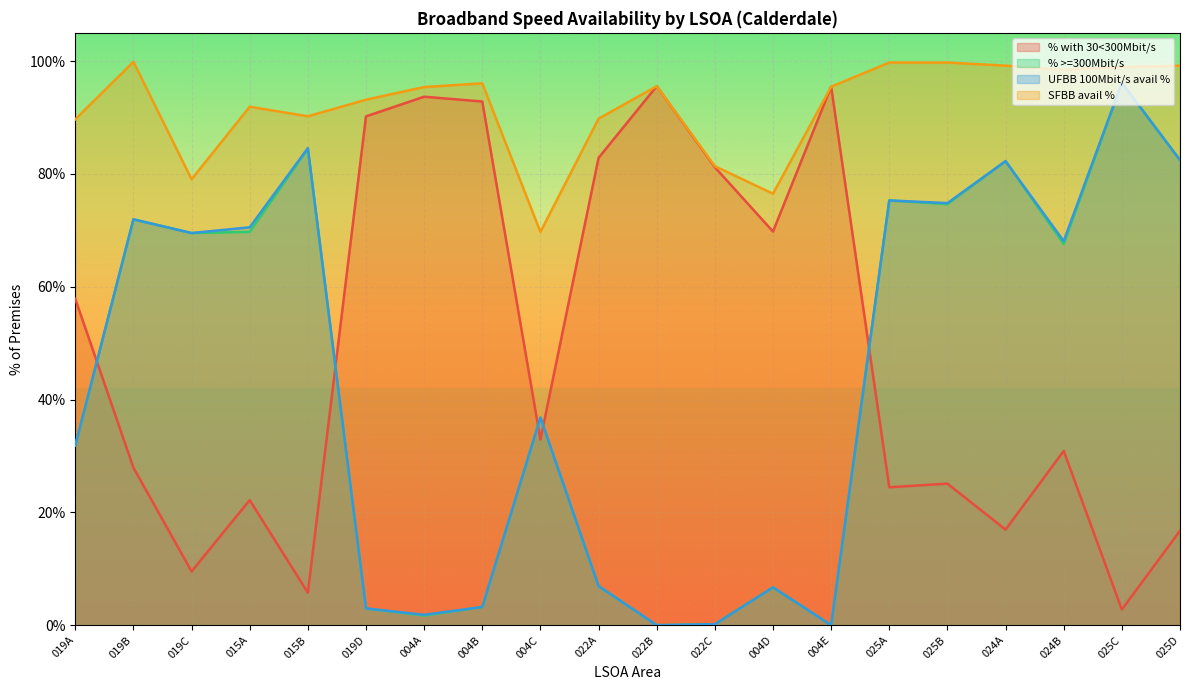

How many data points in % >=300Mbit/s are above 0?

18